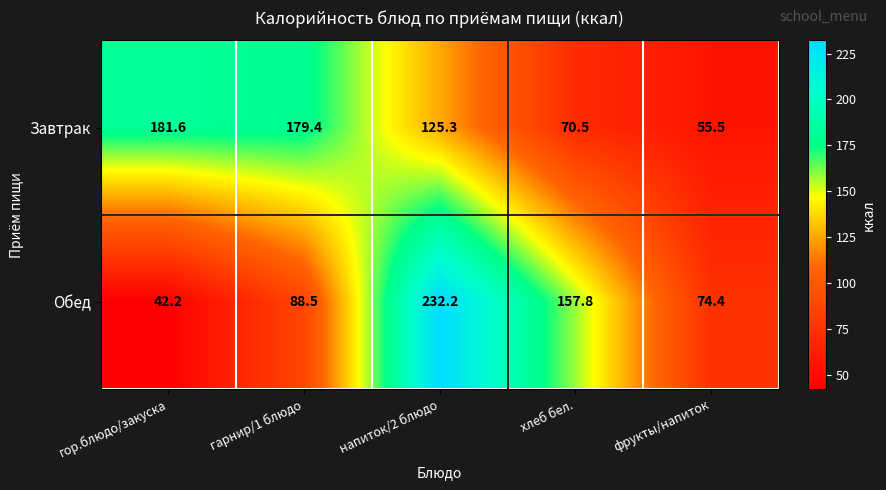

The Завтрак series shows 107.9 at гарнир/1 блюдо. True or false?

False